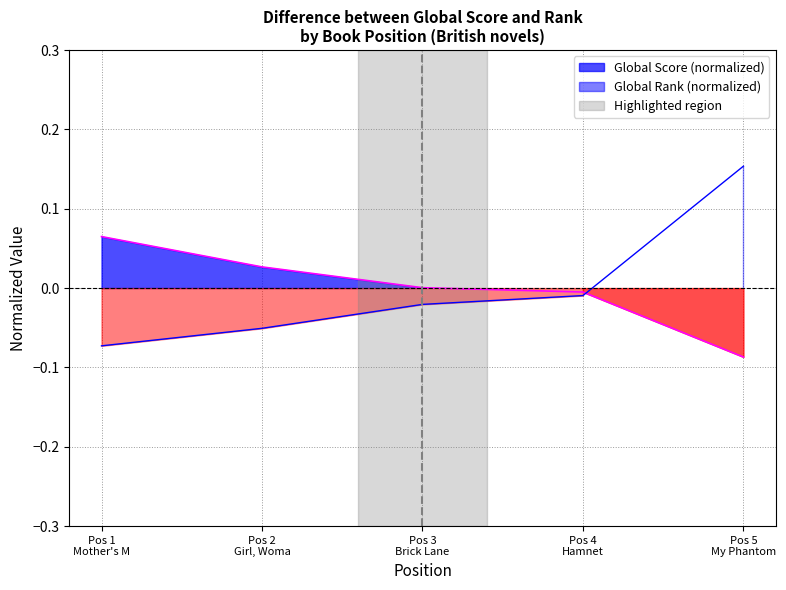

What is the minimum value shown in the chart?

-0.1